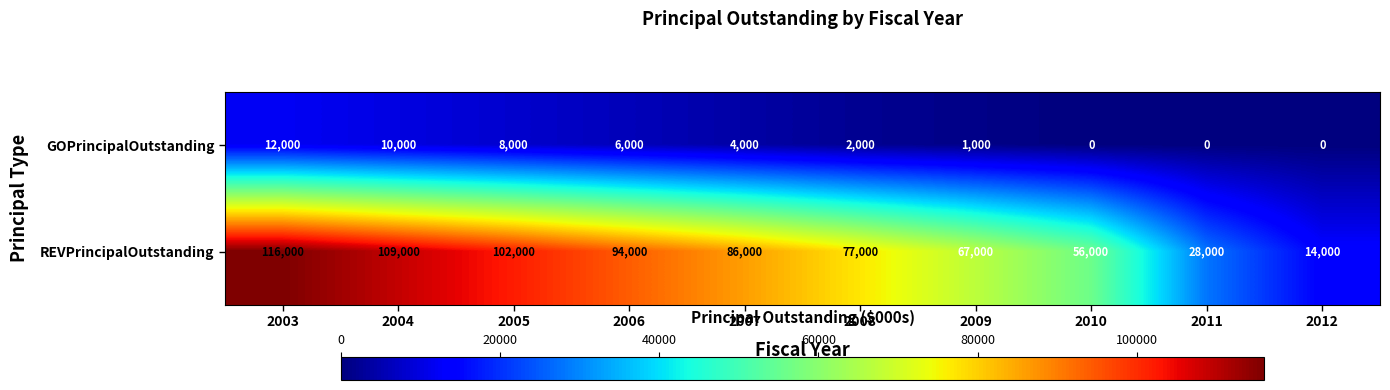

At which label is REVPrincipalOutstanding closest to 65000?

2009